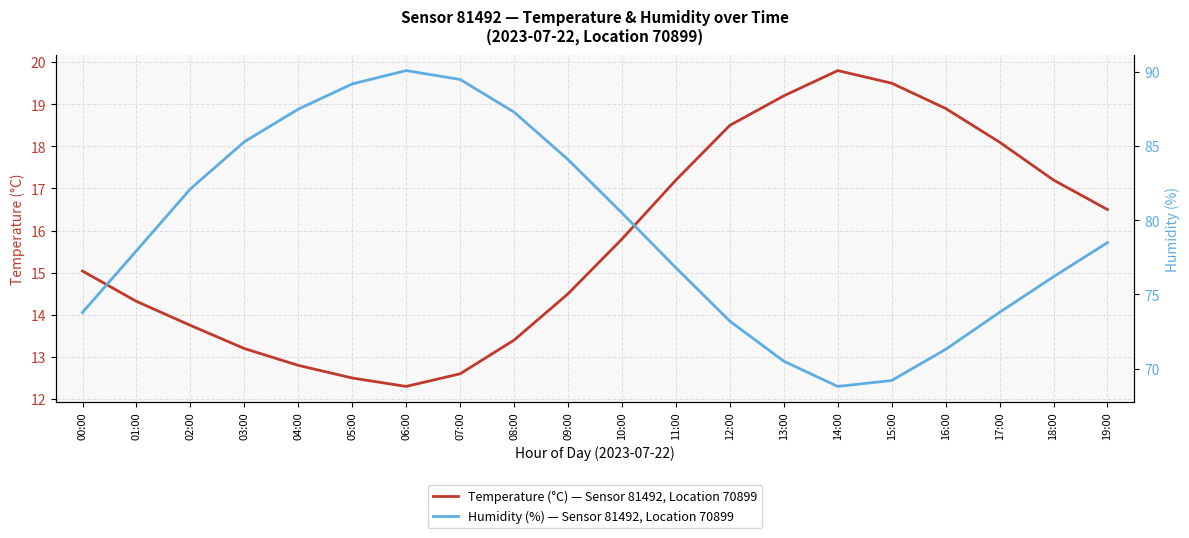

At which category does temperature reach its first local peak?

14:00